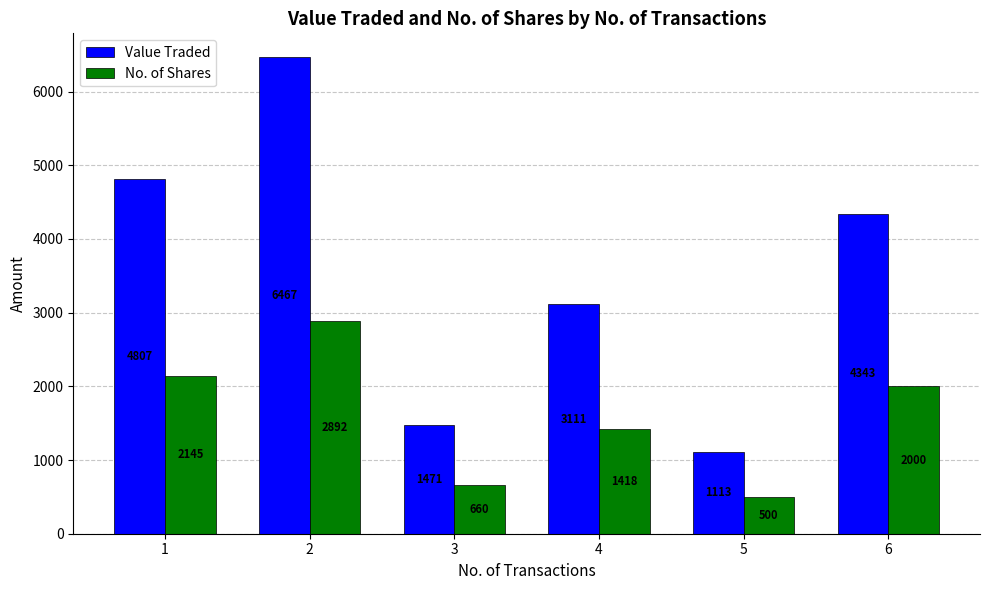

Which series has the widest spread of values?

Value Traded